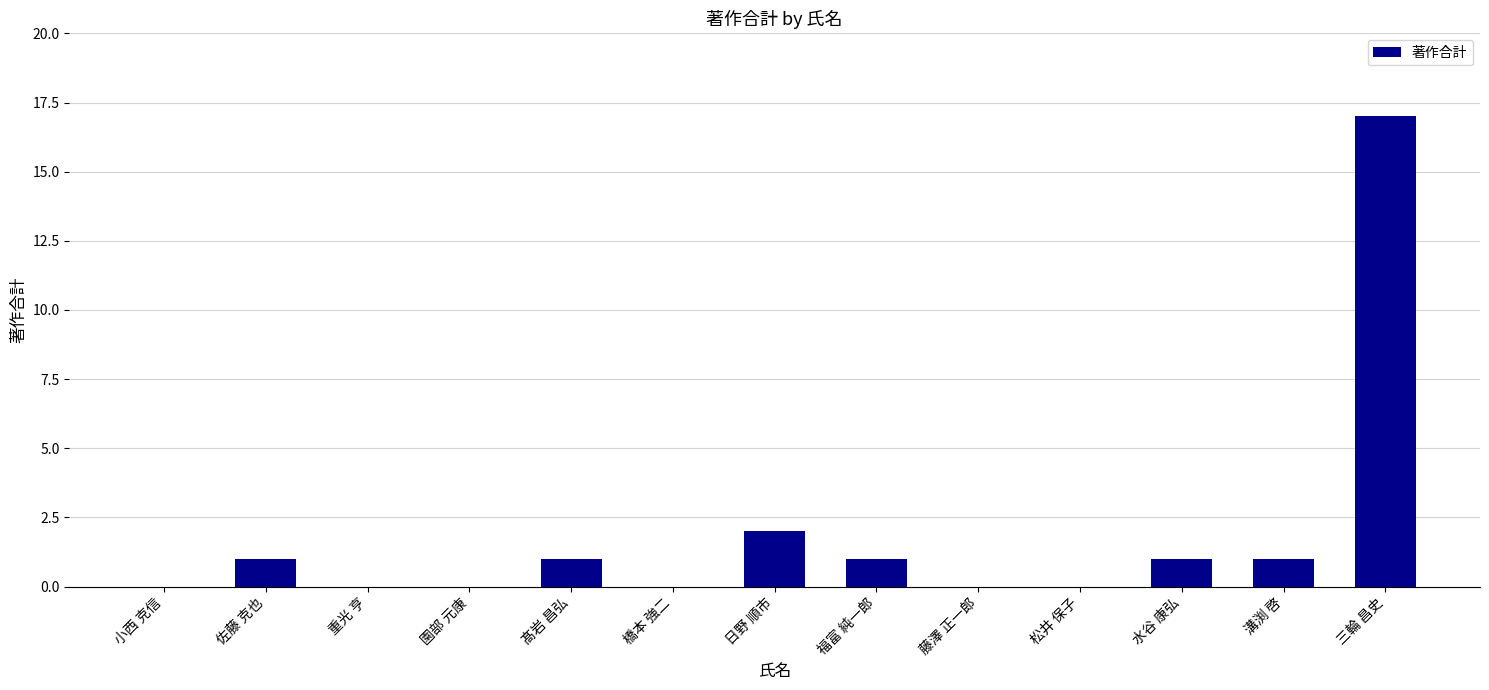

Is it true that the value at 福富 純一郎 is 1?

True